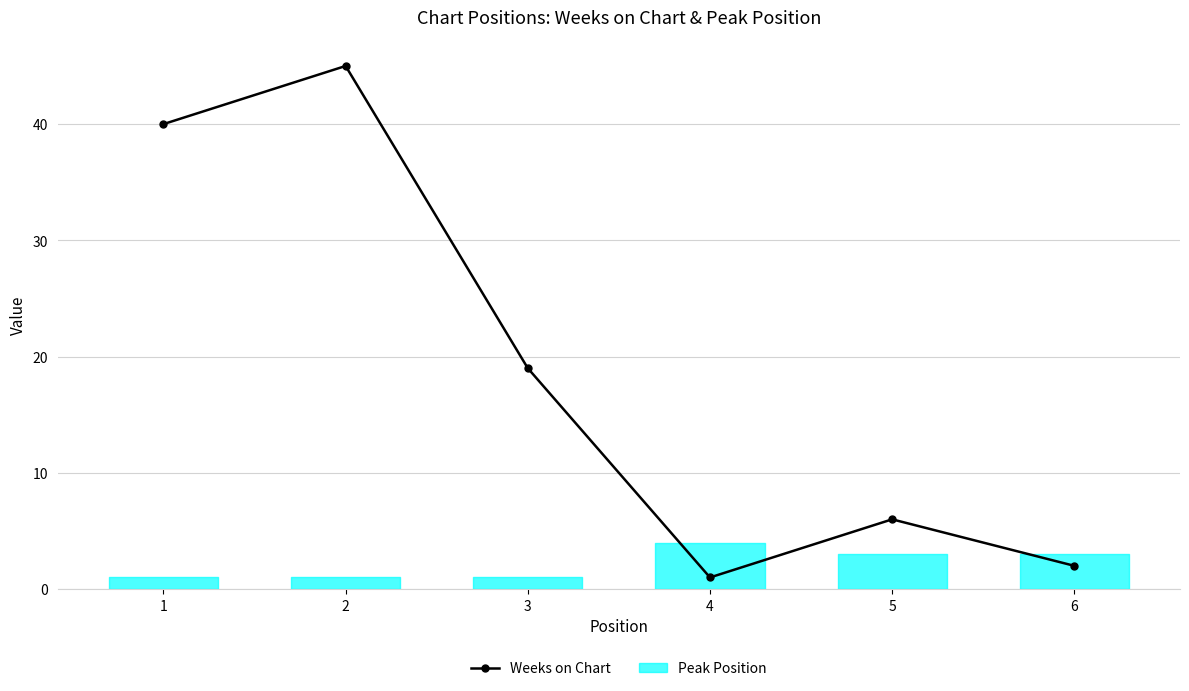

What is the maximum value shown in the chart?

45